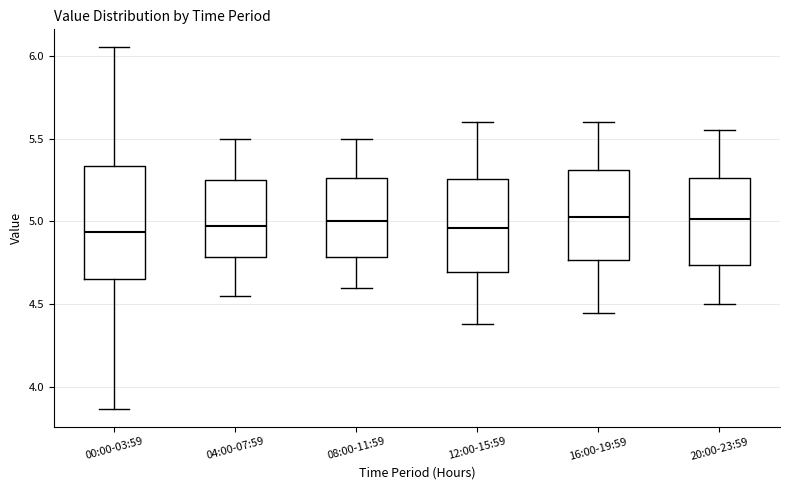

Reading left to right, read every box against the y-axis: the position of its median line, the range the box covers, and the ends of its whiskers. The values are not printed on the chart, so give them approximately, as read against the axis.

00:00-03:59: median 4.95, box 4.65 to 5.35, whiskers 3.85 to 6.05
04:00-07:59: median 5.00, box 4.80 to 5.25, whiskers 4.55 to 5.50
08:00-11:59: median 5.00, box 4.80 to 5.25, whiskers 4.60 to 5.50
12:00-15:59: median 4.95, box 4.70 to 5.25, whiskers 4.40 to 5.60
16:00-19:59: median 5.05, box 4.75 to 5.30, whiskers 4.45 to 5.60
20:00-23:59: median 5.00, box 4.75 to 5.25, whiskers 4.50 to 5.55